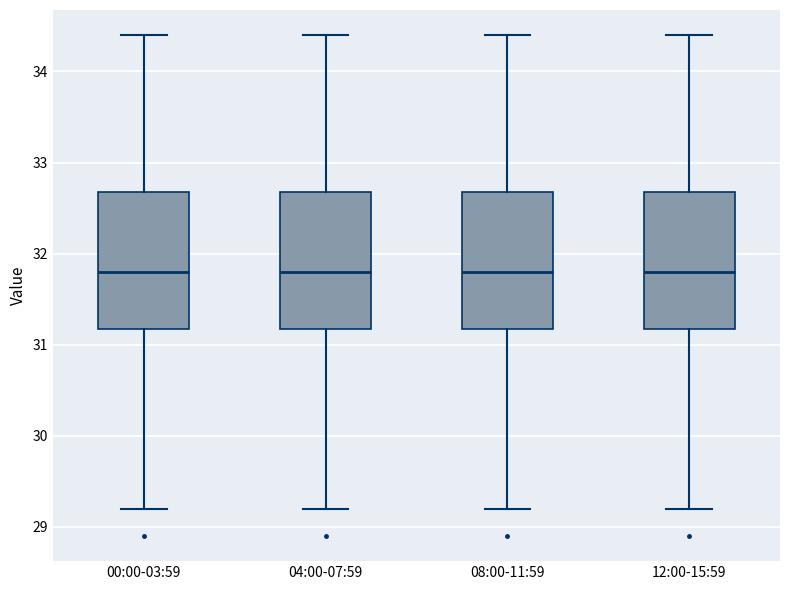

Reading left to right, read every box against the y-axis: the position of its median line, the range the box covers, and the ends of its whiskers. The values are not printed on the chart, so give them approximately, as read against the axis.

00:00-03:59: median 31.8, box 31.2 to 32.7, whiskers 29.2 to 34.4
04:00-07:59: median 31.8, box 31.2 to 32.7, whiskers 29.2 to 34.4
08:00-11:59: median 31.8, box 31.2 to 32.7, whiskers 29.2 to 34.4
12:00-15:59: median 31.8, box 31.2 to 32.7, whiskers 29.2 to 34.4